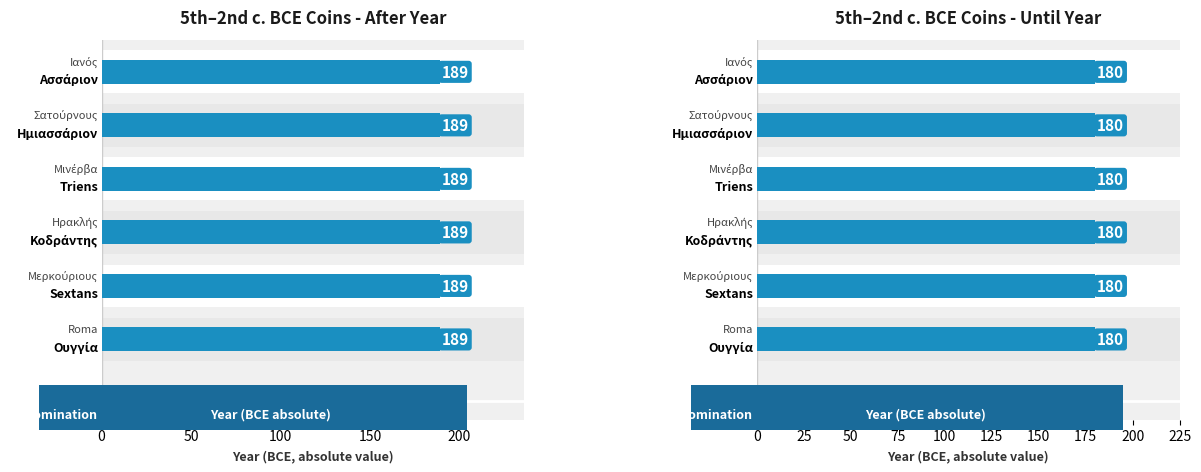

Which label corresponds to the largest value in the chart?

Ασσάριον